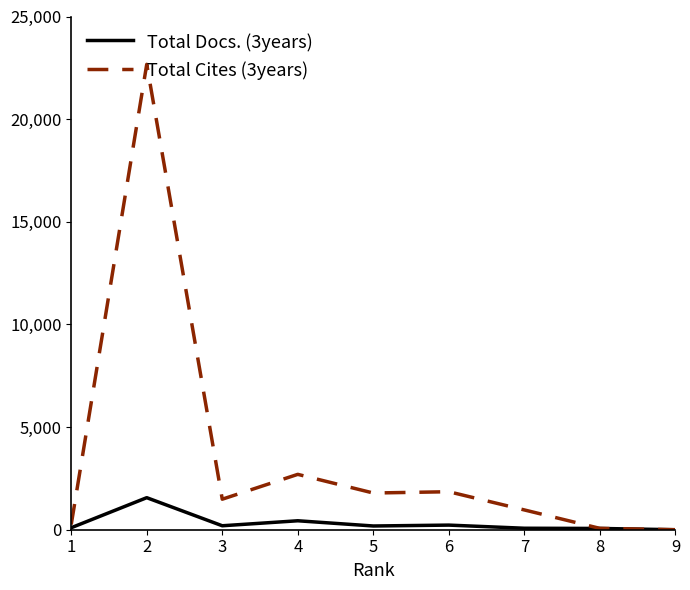

How many lines are shown in the chart?

2